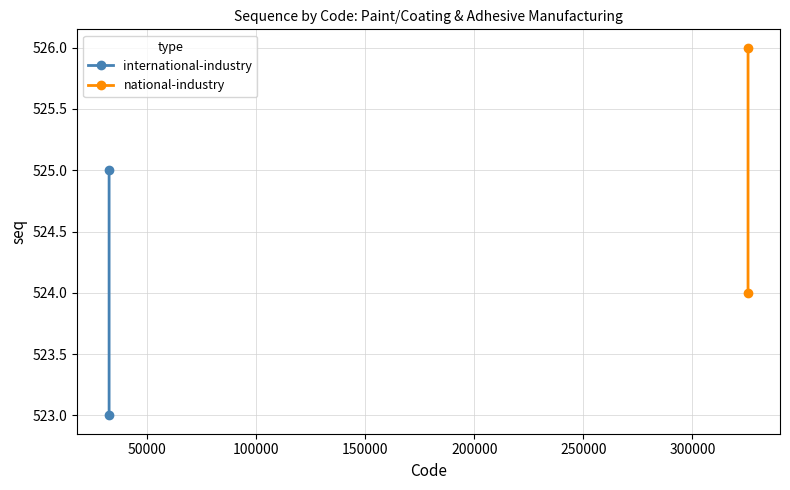

The value of international-industry at 0 is 346. True or false?

False